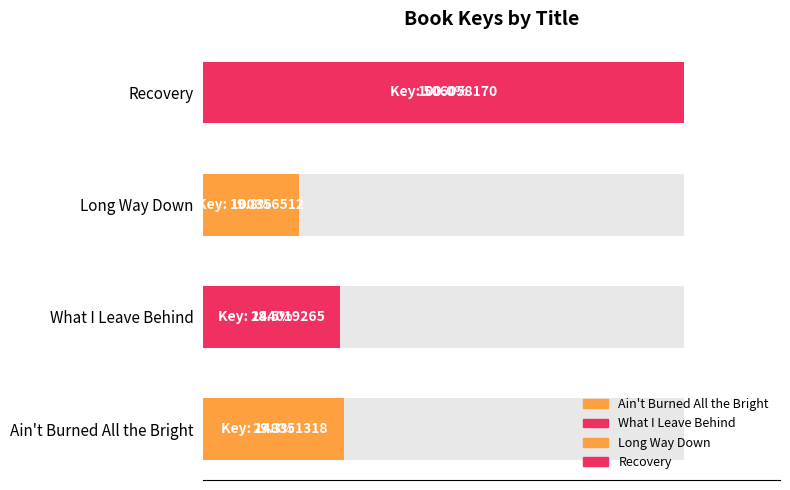

How many values are below 29?

2